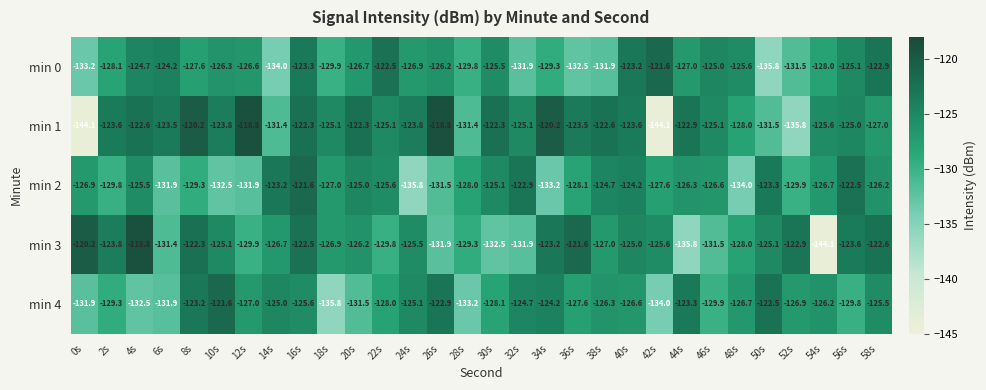

At which label does min 4 first exceed -126?

8s